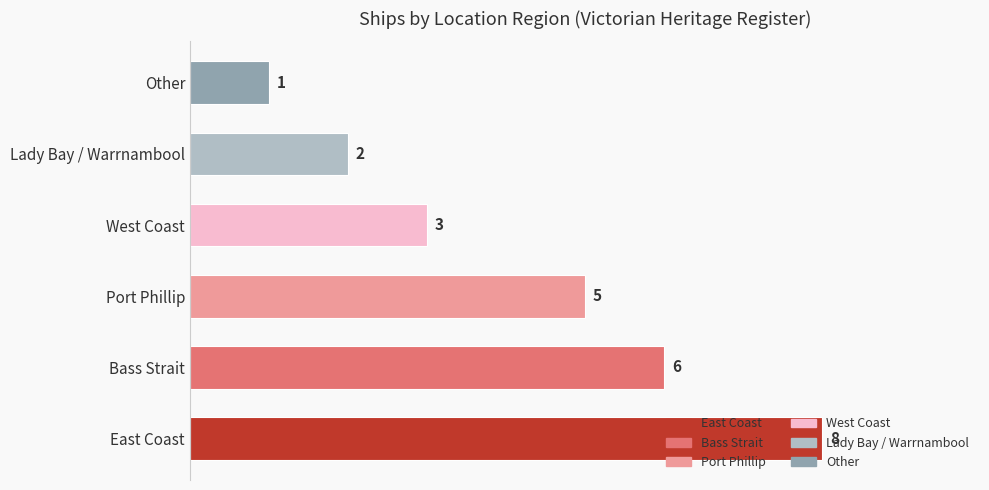

The chart shows a value of 6 at Bass Strait. True or false?

True